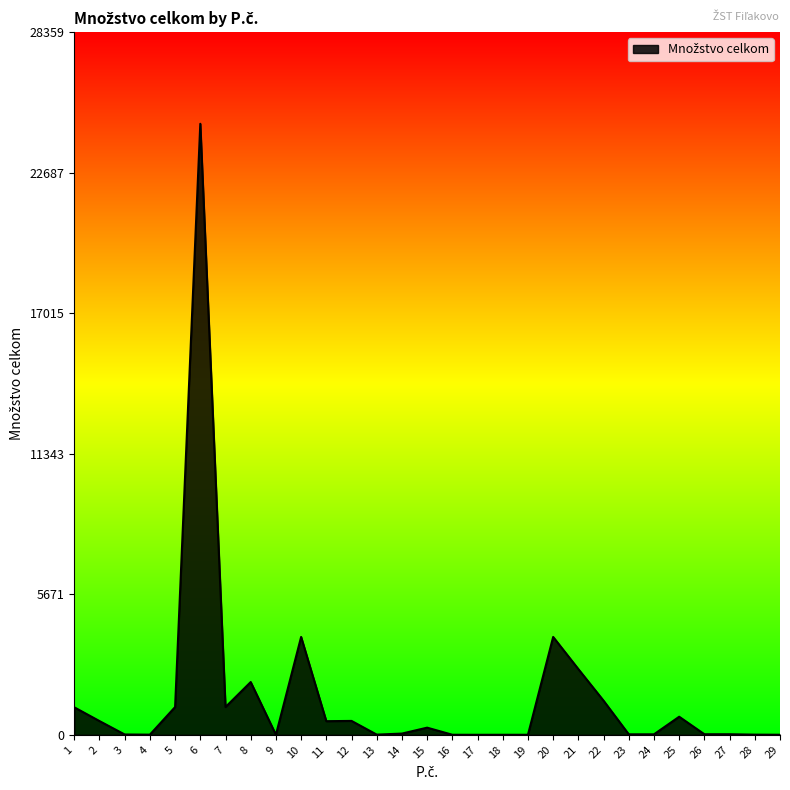

Which has a higher value, 10 or 22?

10